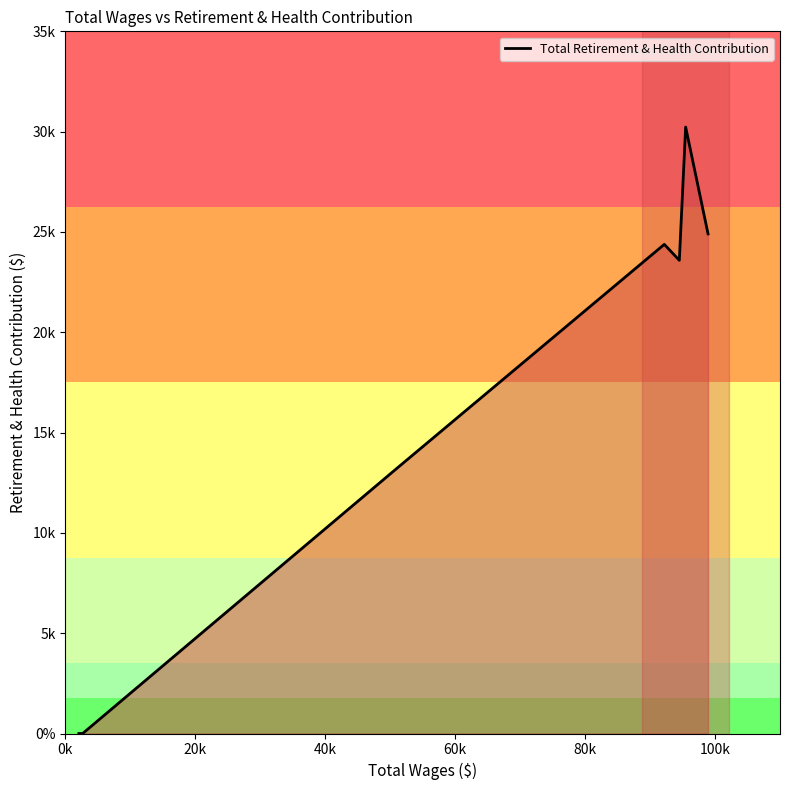

Is this an area chart (filled region under the line)?

Yes